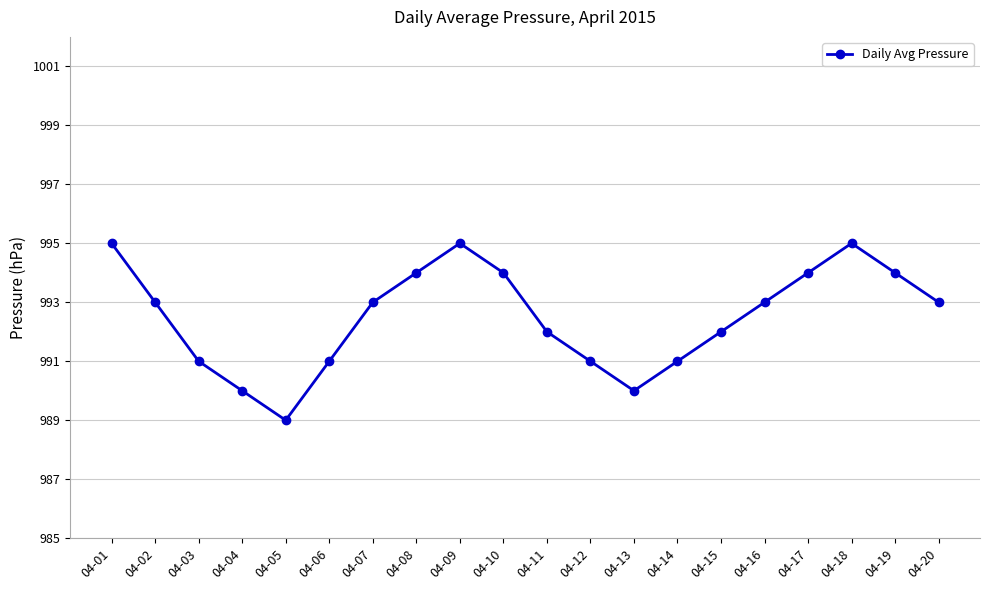

What is the ratio of the value at 04-09 to the value at 04-01?

1.0